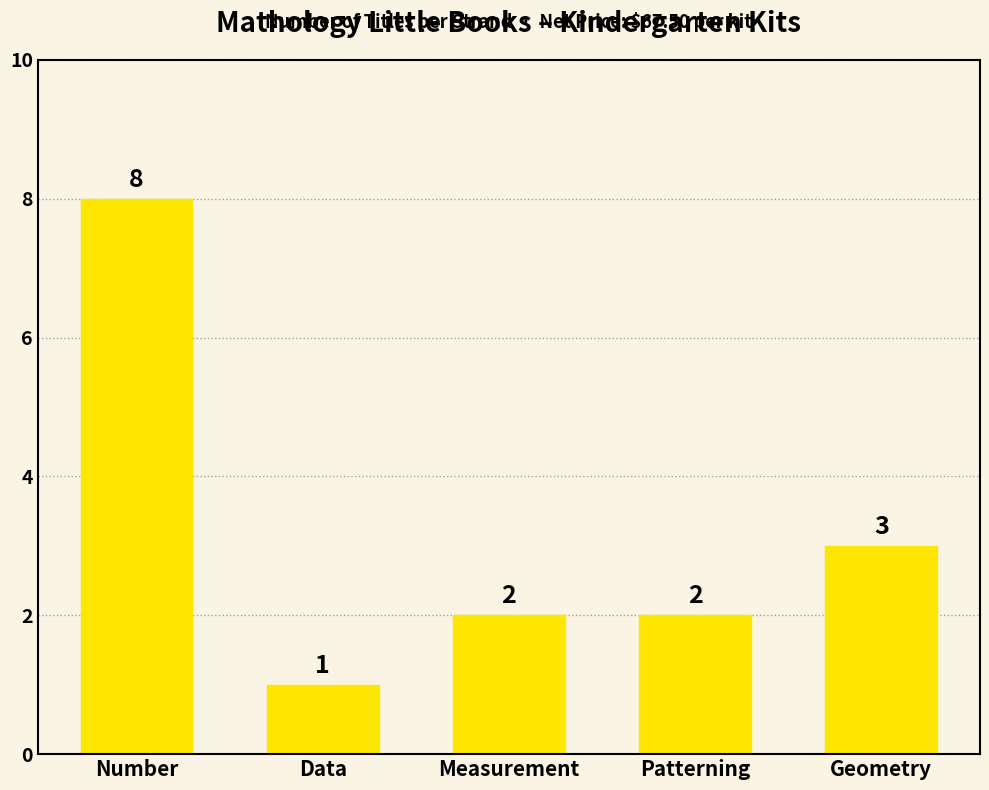

Reading left to right, what are all the values shown in this chart?

Number=8	Data=1	Measurement=2	Patterning=2	Geometry=3